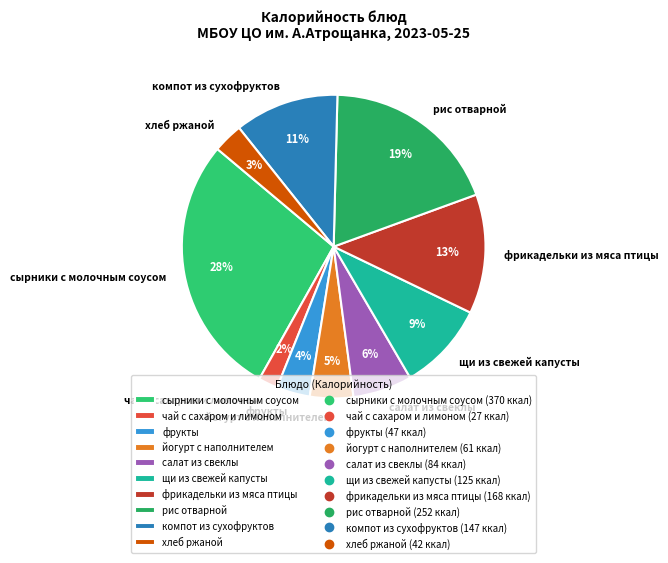

Which slice is the largest?

сырники с молочным соусом